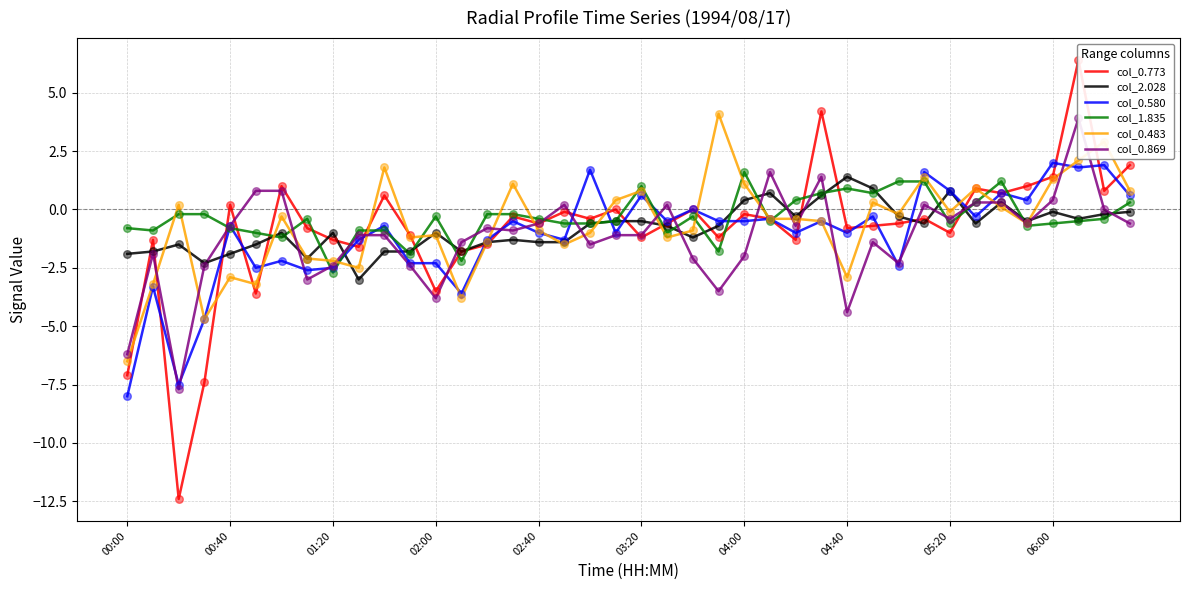

What are all the series names shown in the legend?

col_0.773, col_2.028, col_0.580, col_1.835, col_0.483, col_0.869